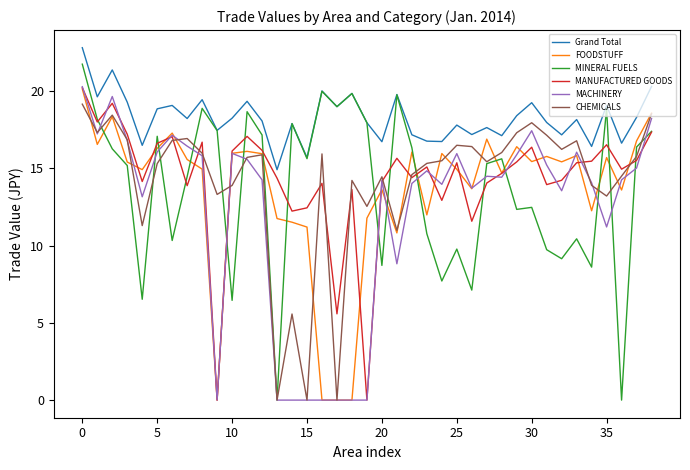

Which series has the largest total across all categories?

Grand Total